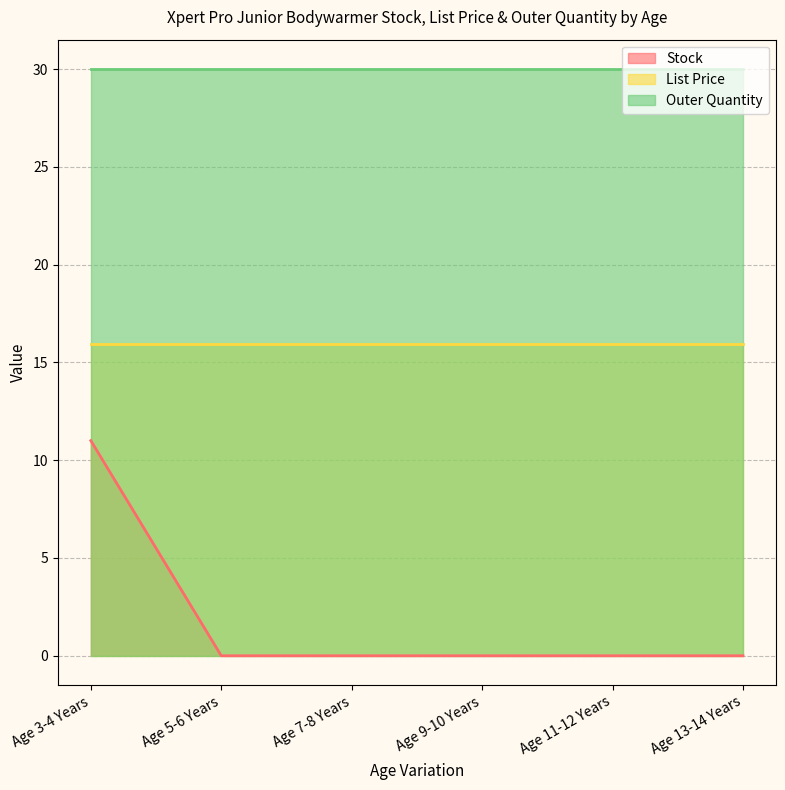

What position from the right is Age 5-6 Years?

5